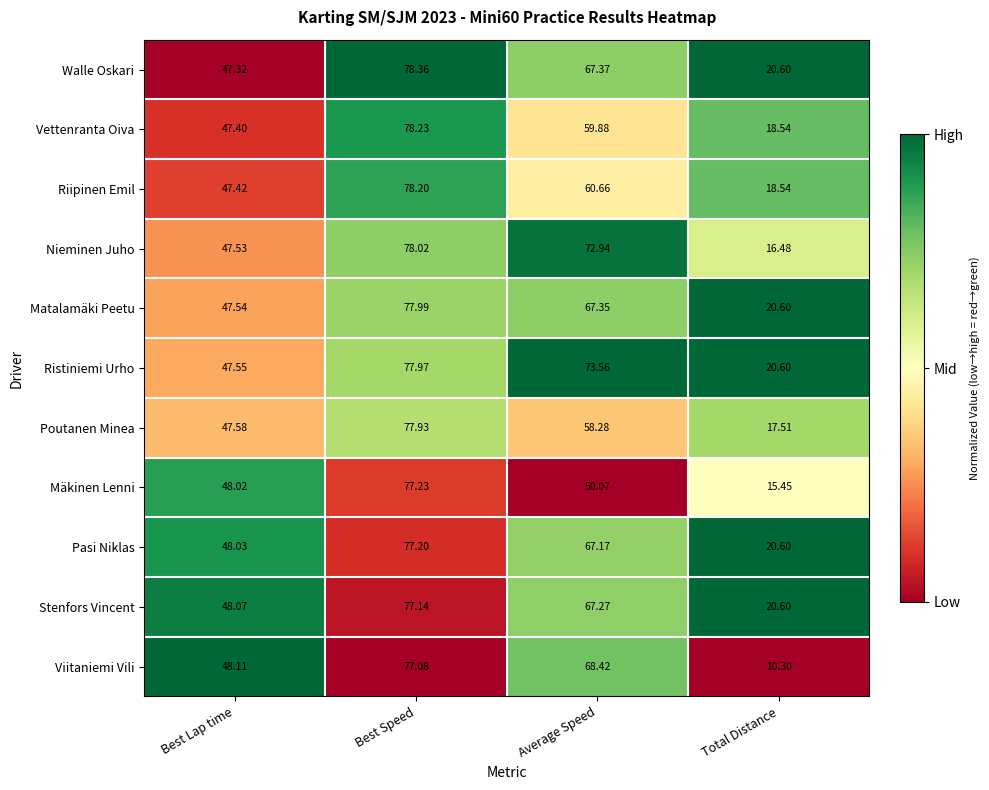

Is the value of Vettenranta Oiva at Average Speed greater than the value of Stenfors Vincent at Average Speed?

No